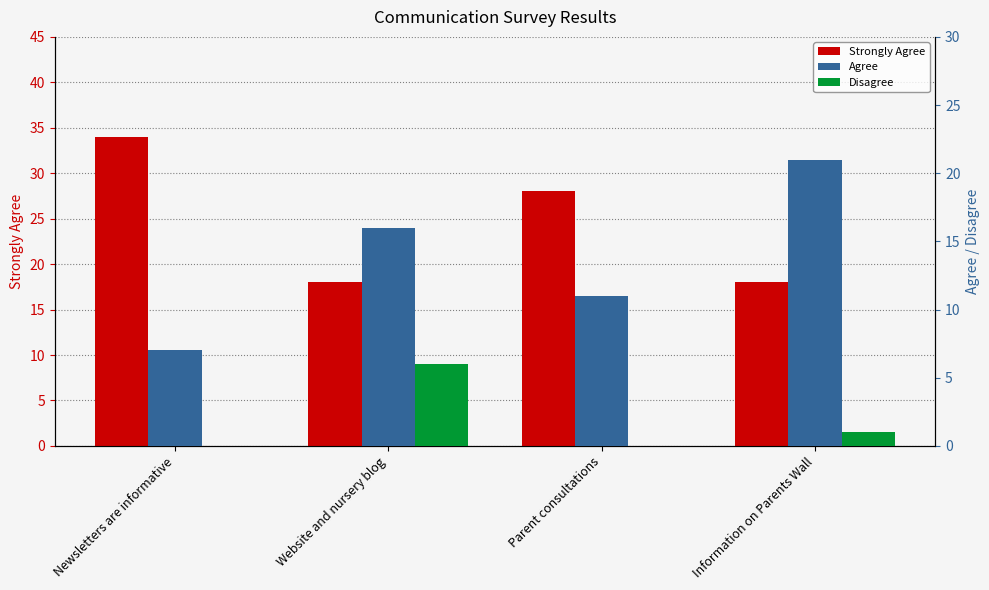

At Parent consultations, list the series in order from largest to smallest.

Strongly Agree, Agree, Disagree